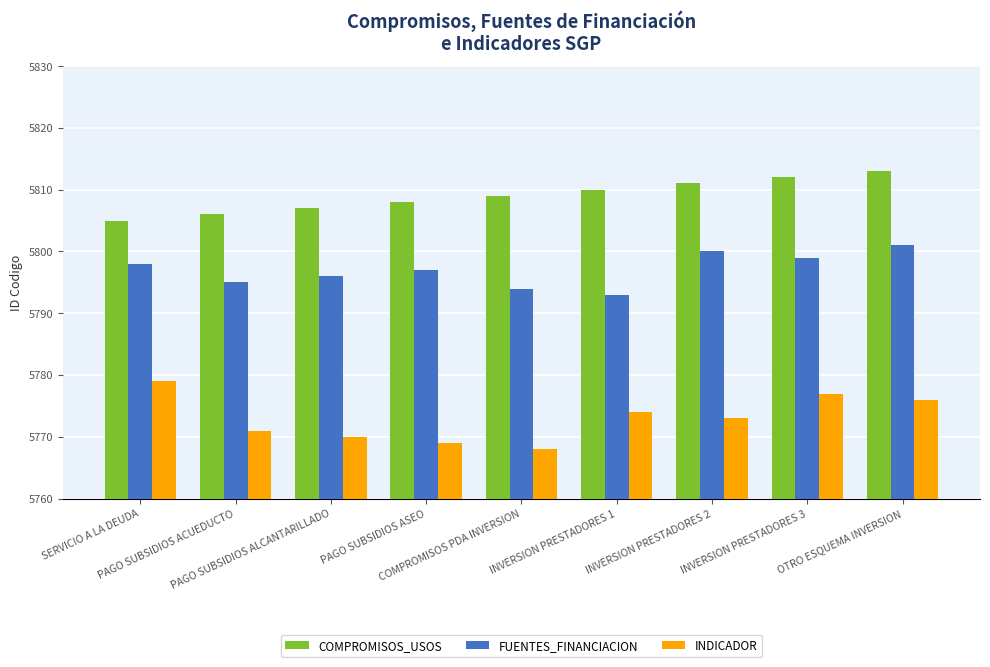

How many values in the COMPROMISOS_USOS series are below 5809?

4